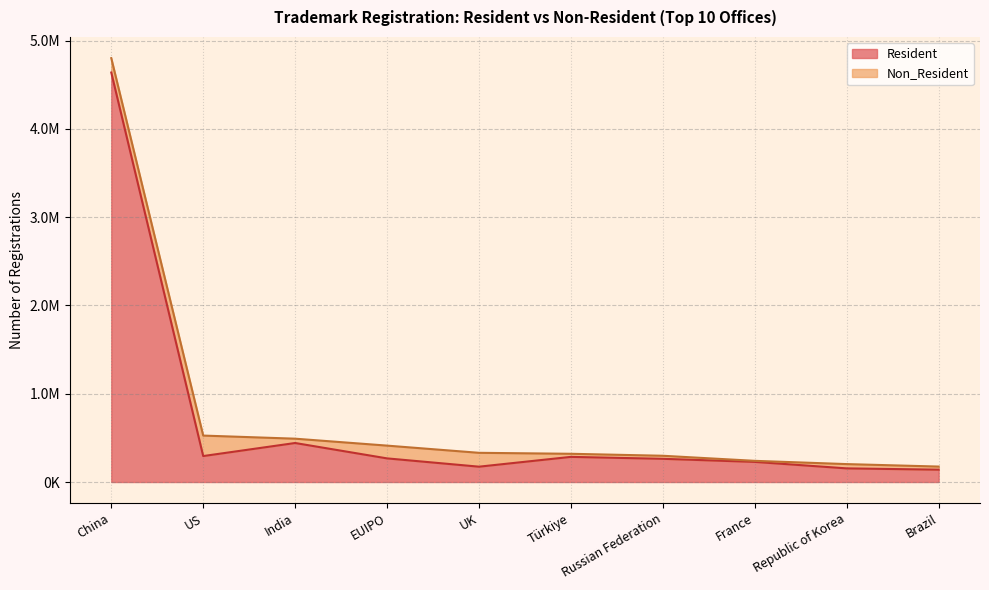

Reading left to right, extract all data points from this chart.

China=4639475	US=294096	India=441921	EUIPO=267683	UK=173709	Türkiye=284781	Russian Federation=262911	France=227872	Republic of Korea=154428	Brazil=139823